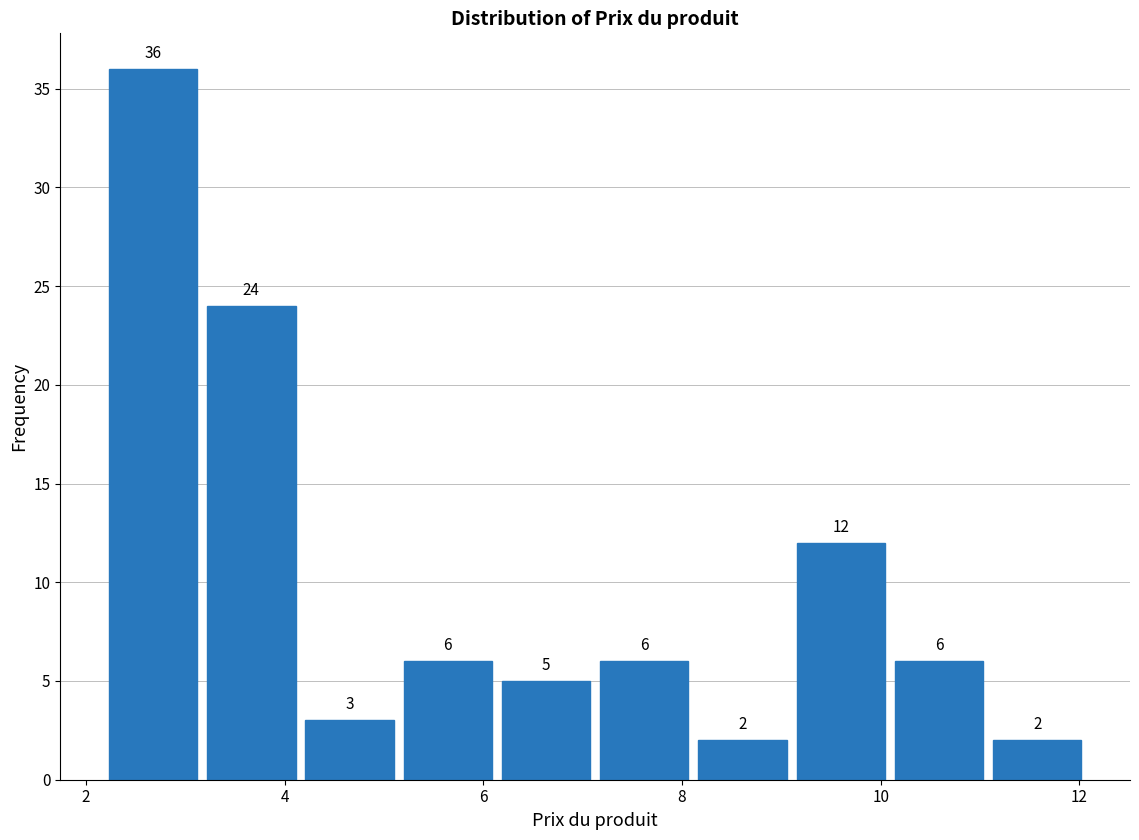

Reading left to right, list every bar in this chart as the range it spans on the x-axis followed by its height. The bar edges are not printed on the chart, so give them approximately, as read against the axis.

2.2 to 3.2: 36
3.2 to 4.2: 24
4.2 to 5.2: 3
5.2 to 6.2: 6
6.2 to 7.2: 5
7.2 to 8.2: 6
8.2 to 9.2: 2
9.2 to 10.0: 12
10.0 to 11.0: 6
11.0 to 12.0: 2